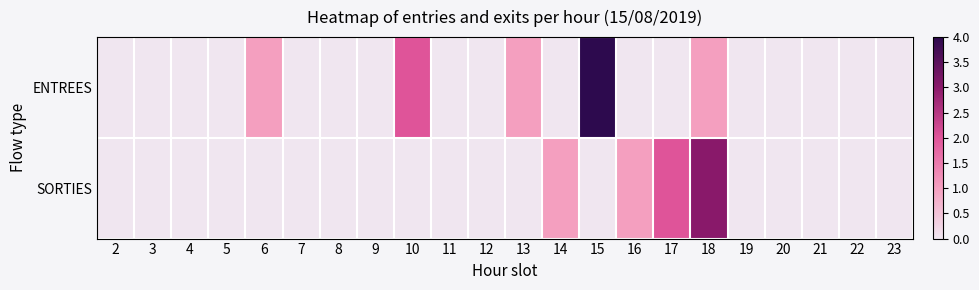

At which category is the sum across all series the highest?

15